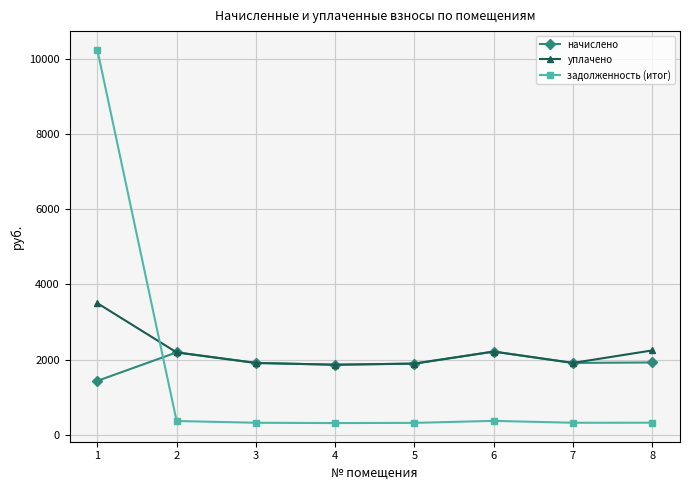

What is the minimum value for начислено?

1432.7